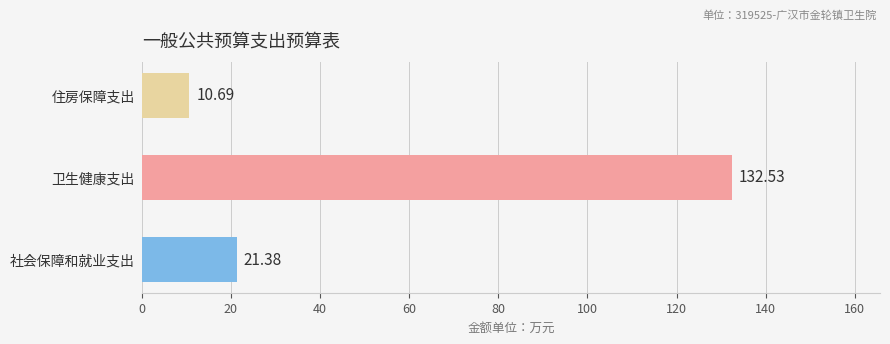

What is the difference between the maximum and minimum values?

121.8